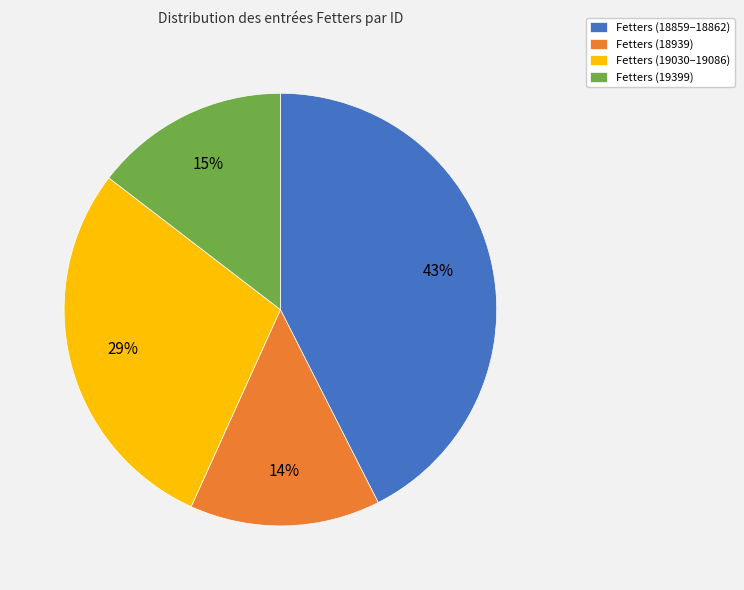

Combined, do Fetters (19399) and Fetters (18859–18862) account for over 50%?

Yes